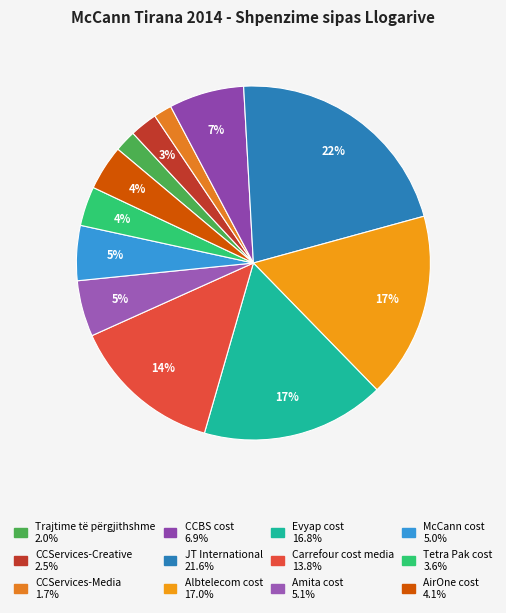

What percentage is the CCServices-Media slice, to the nearest percent?

2%